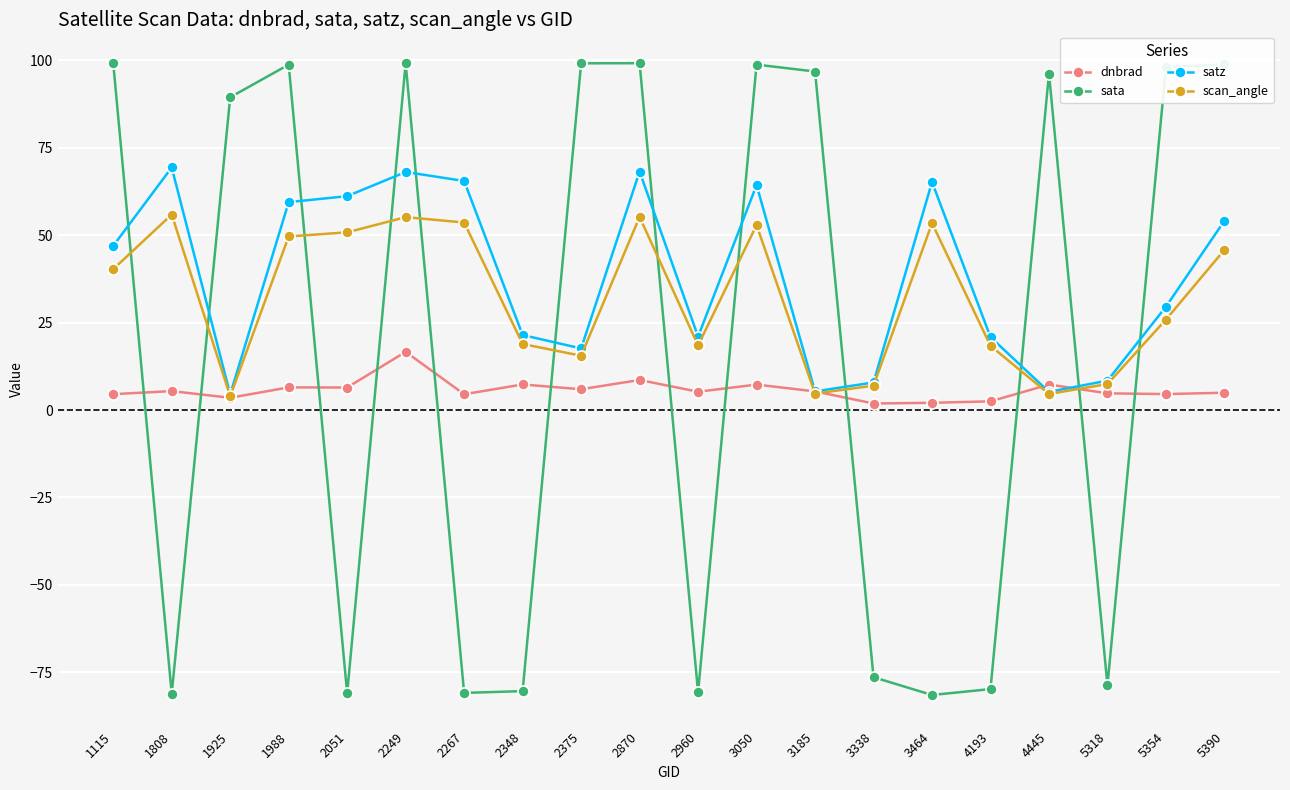

What is the total value across all series at 3464?

39.2